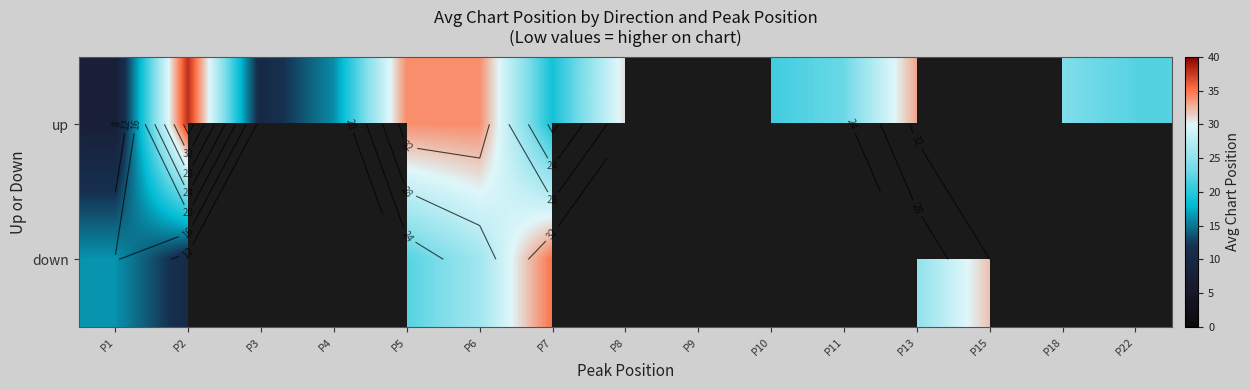

At which label is up closest to 22?

P22